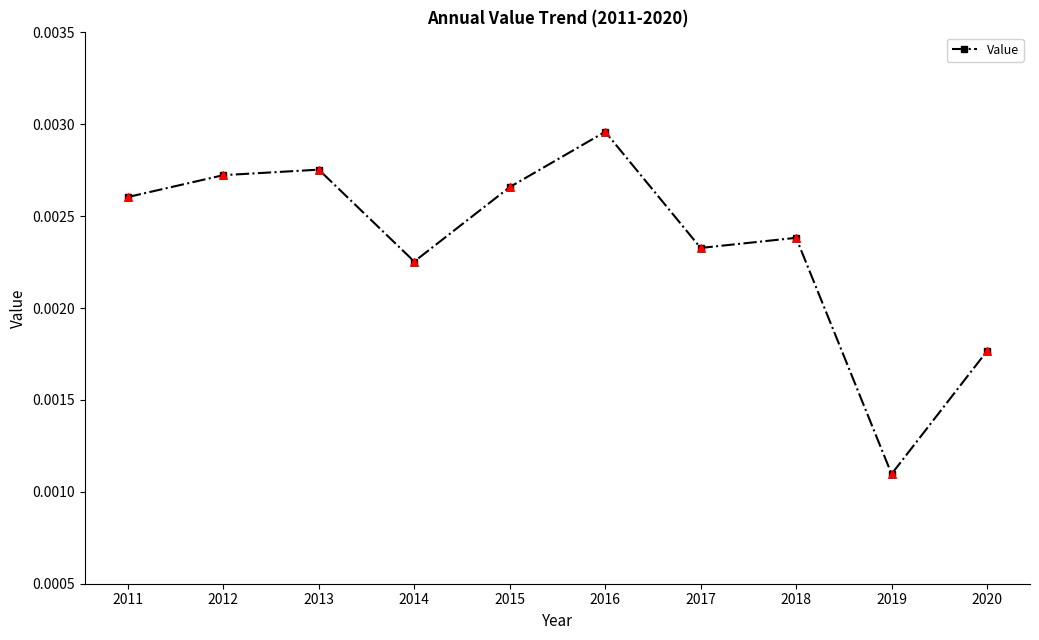

Between 2017 and 2015, which is larger?

2015